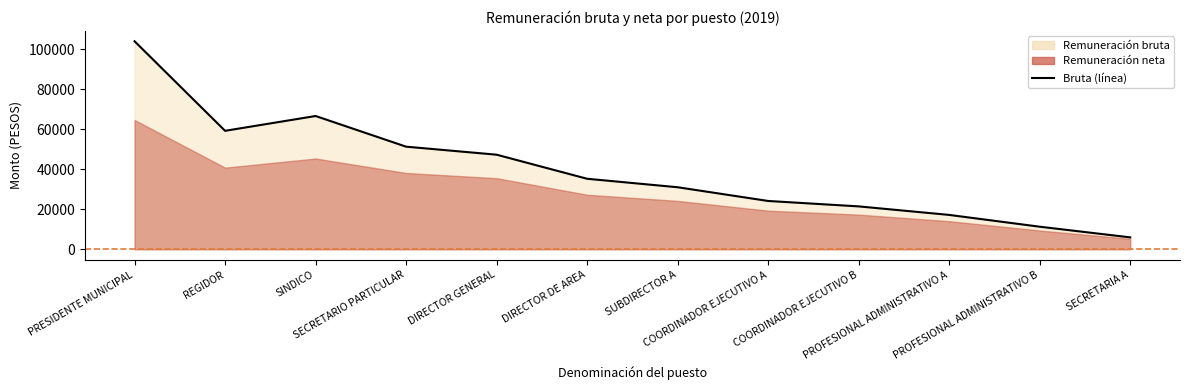

What is the difference between the values at PROFESIONAL ADMINISTRATIVO A and COORDINADOR EJECUTIVO B?

4258.4